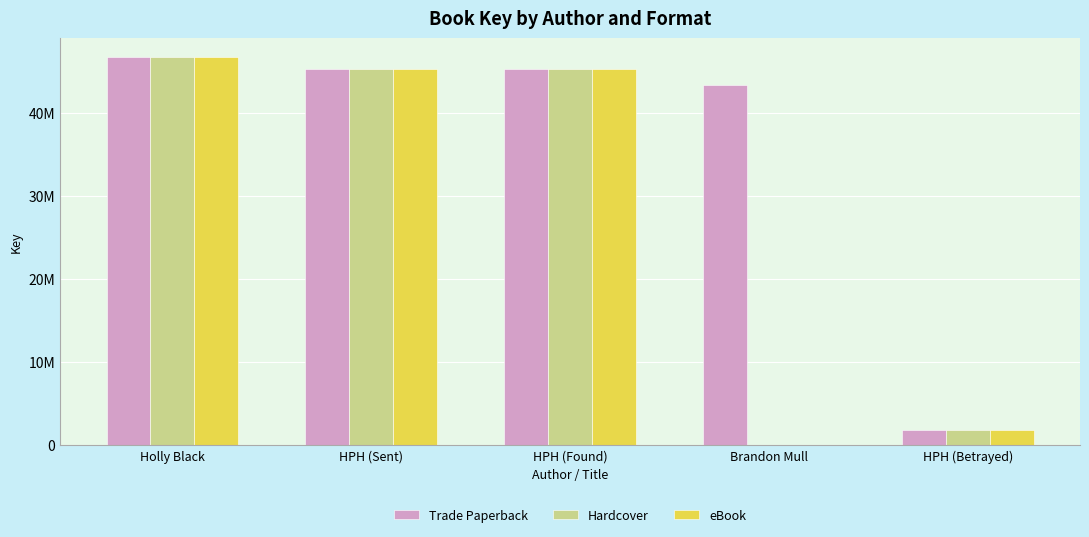

What are all the series names shown in the legend?

Trade Paperback, Hardcover, eBook